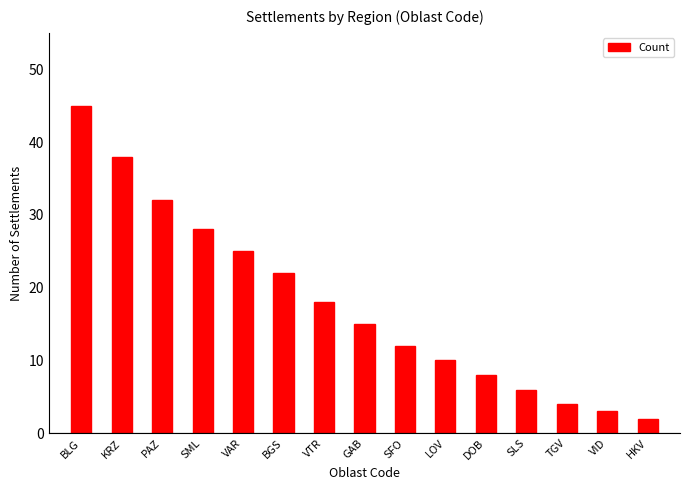

How many categories are shown in the chart?

15